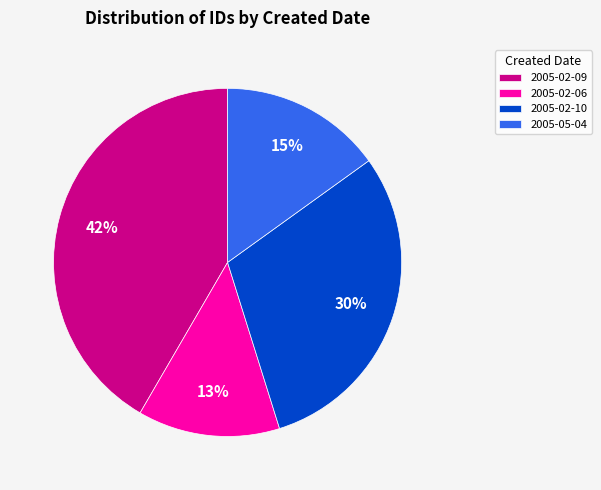

Between 2005-02-09 and 2005-02-06, which is larger?

2005-02-09